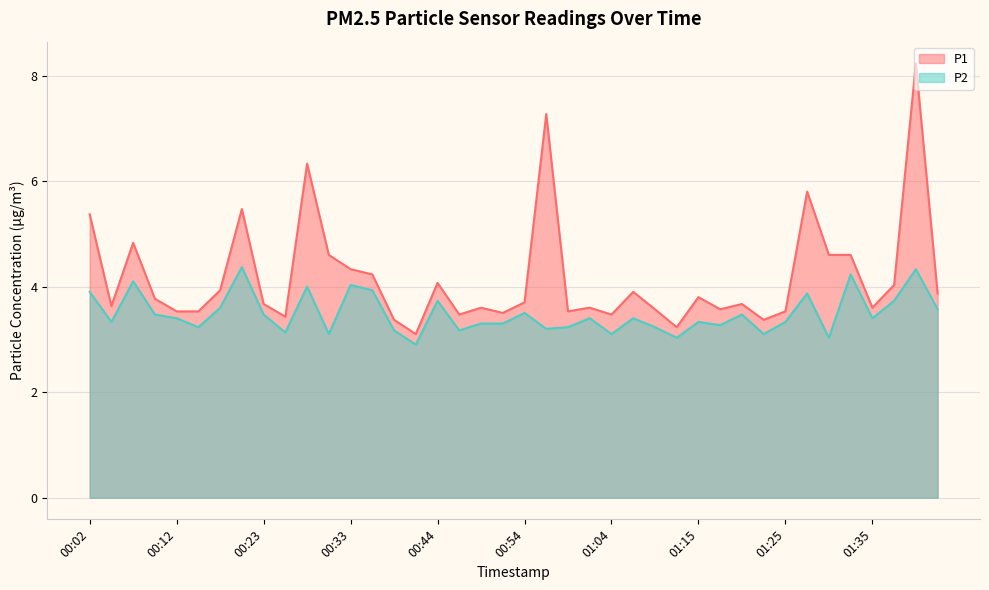

True or false: P2 has more than 0 interior local peaks.

True